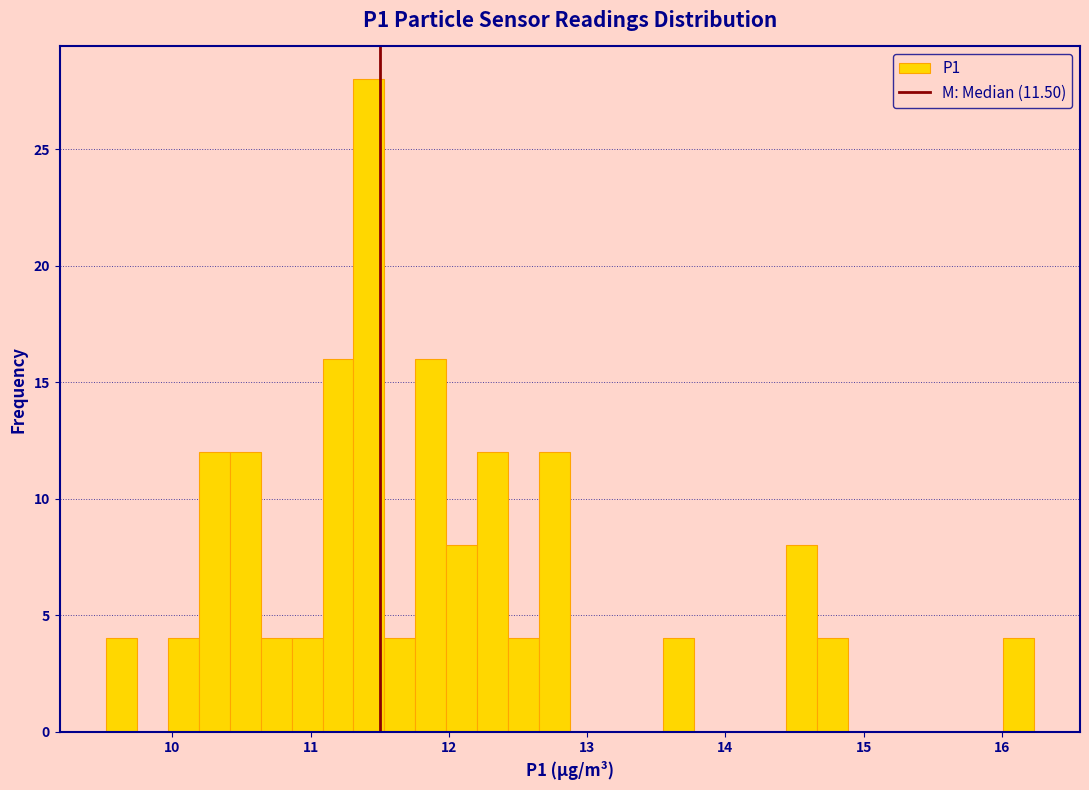

Read against the x-axis, roughly where is the centre of the tallest bar?

11.4